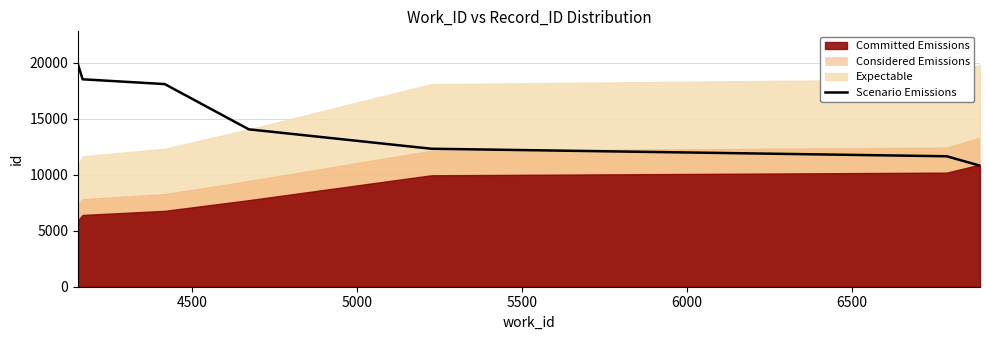

What is the highest value of the Scenario Emissions series?

19833